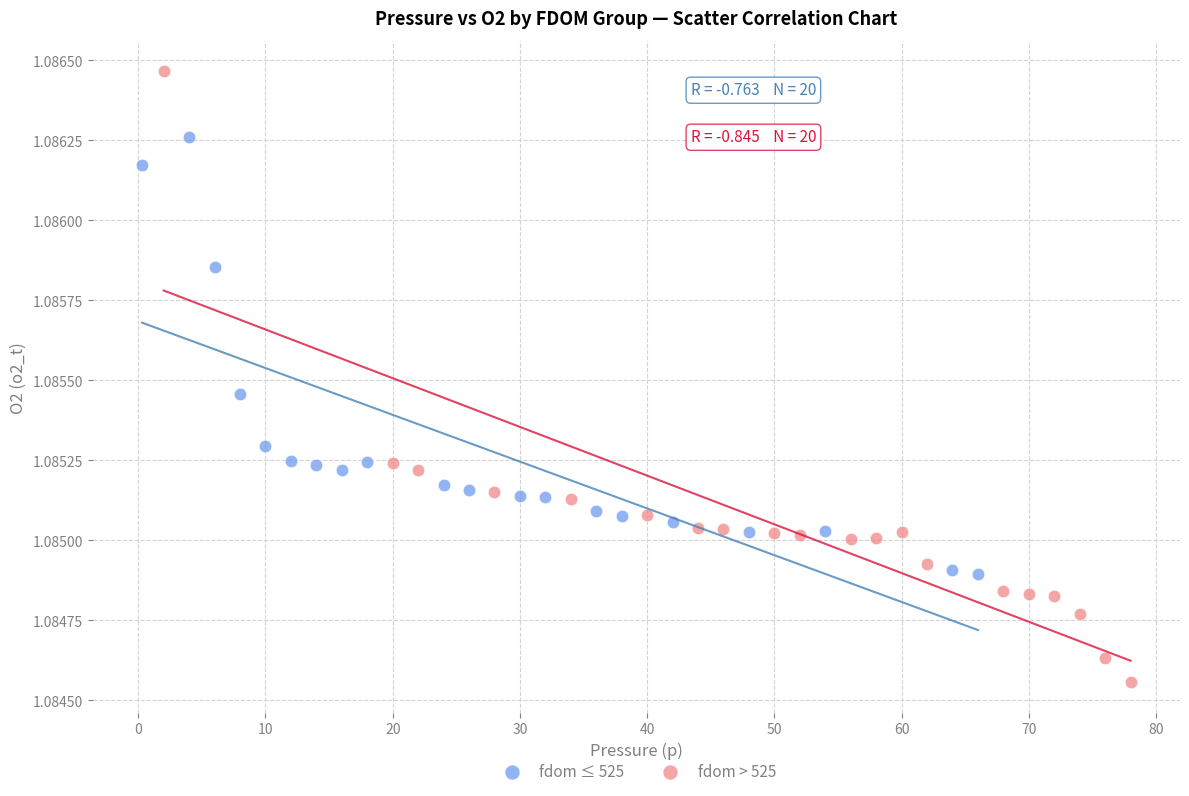

Which series reaches the maximum Y coordinate?

fdom > 525